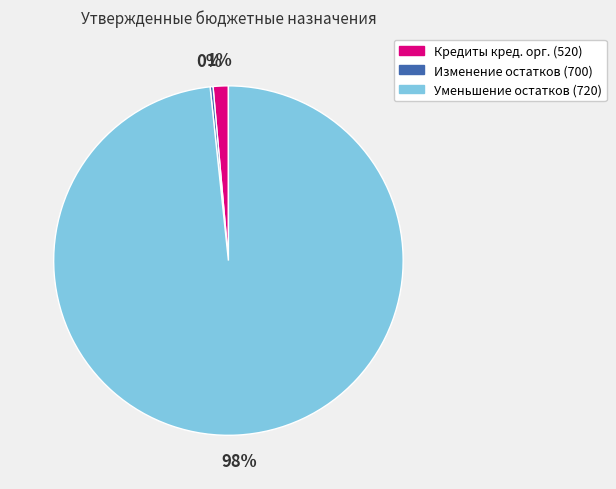

To the nearest percent, what is the average slice percentage?

33%